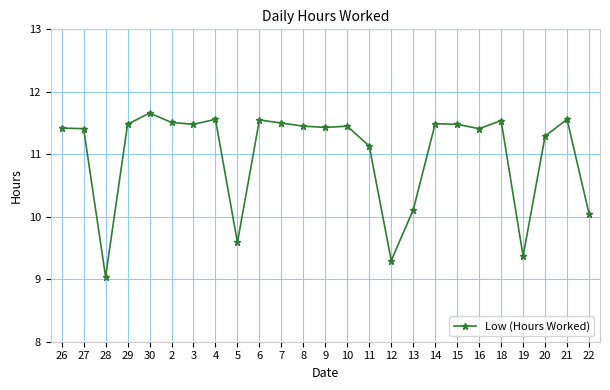

What is the value of the 23rd point from the left?

11.3